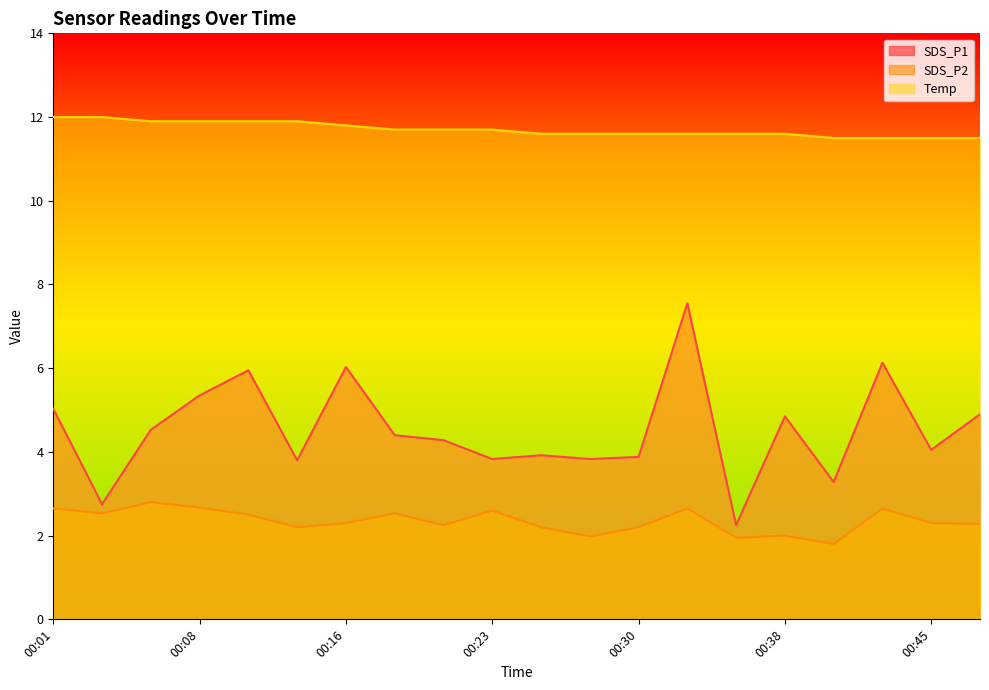

Reading left to right, transcribe all the data shown in this chart.

SDS_P1: 5.0	2.8	4.5	5.3	6.0	3.8	6.0	4.4	4.3	3.8	3.9	3.8	3.9	7.5	2.2	4.8	3.3	6.1	4.0	4.9
SDS_P2: 2.6	2.5	2.8	2.7	2.5	2.2	2.3	2.5	2.2	2.6	2.2	2.0	2.2	2.6	1.9	2.0	1.8	2.6	2.3	2.3
Temp: 12.0	12.0	11.9	11.9	11.9	11.9	11.8	11.7	11.7	11.7	11.6	11.6	11.6	11.6	11.6	11.6	11.5	11.5	11.5	11.5